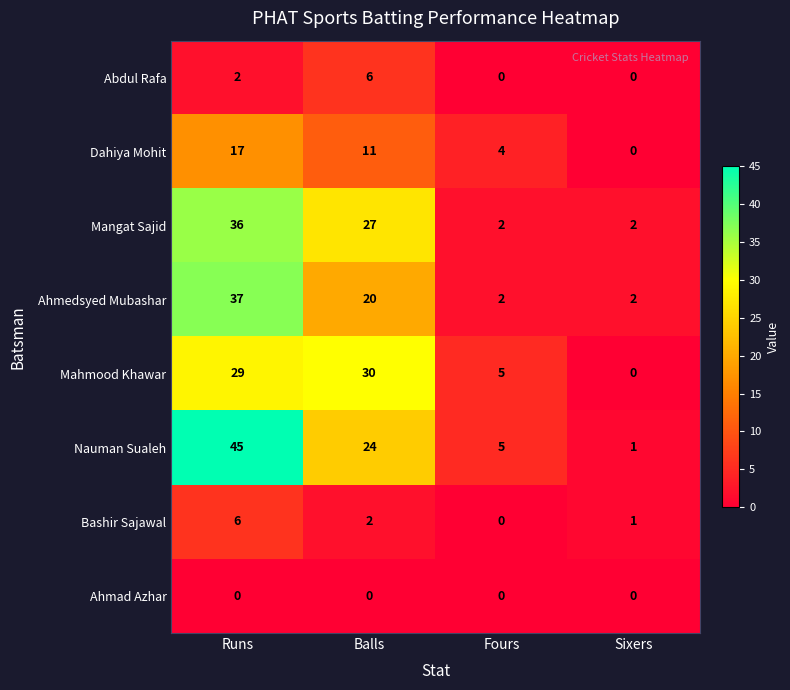

At how many categories does at least one series exceed 39?

1